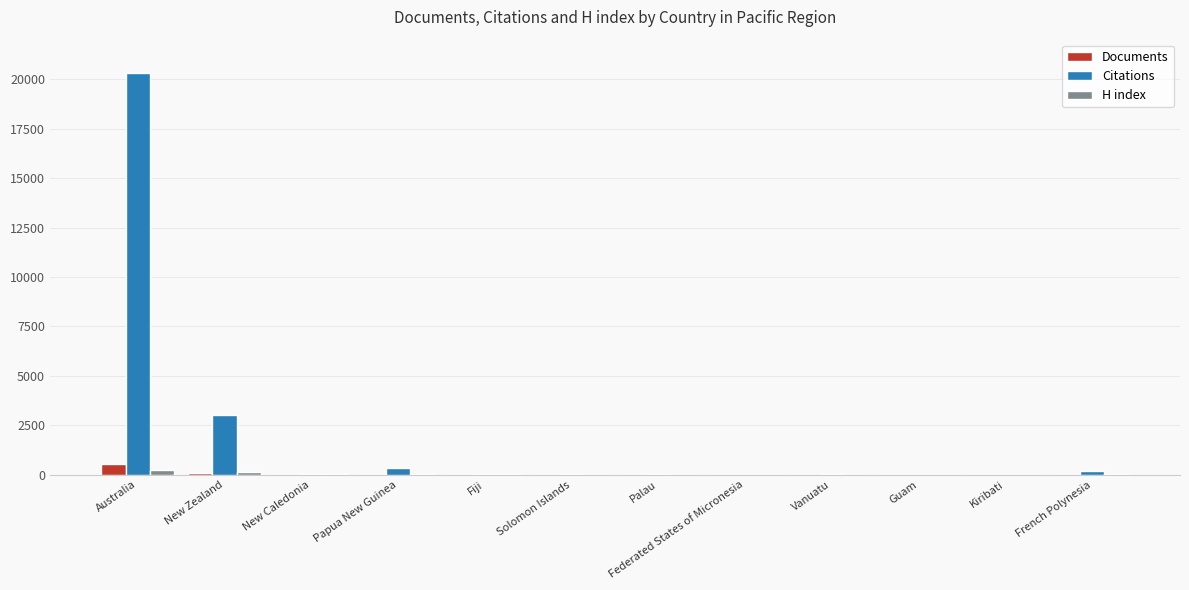

What is the highest value of the Documents series?

564